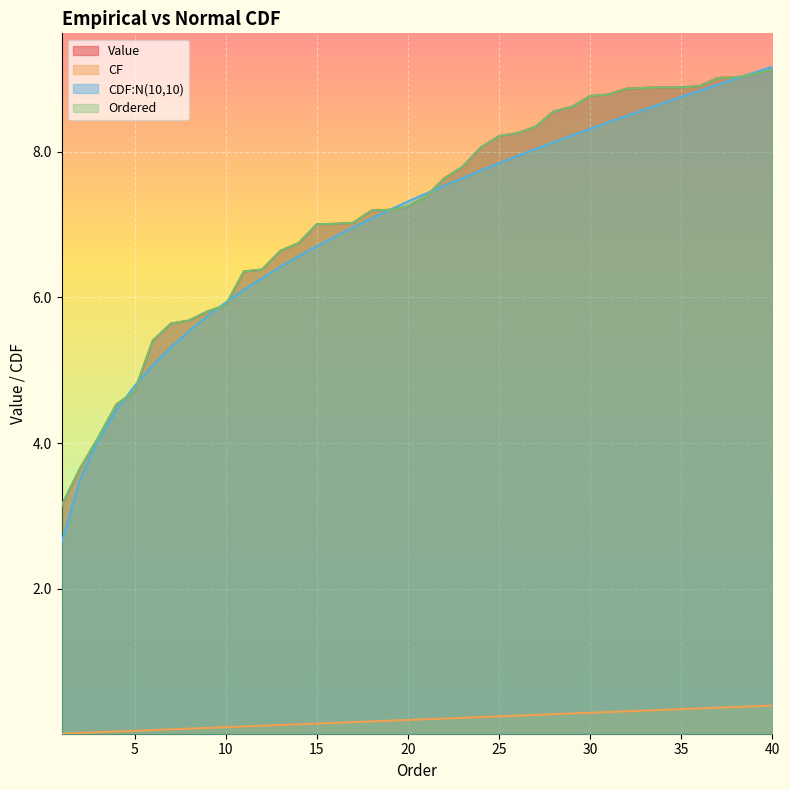

At which label is Value closest to 6?

10